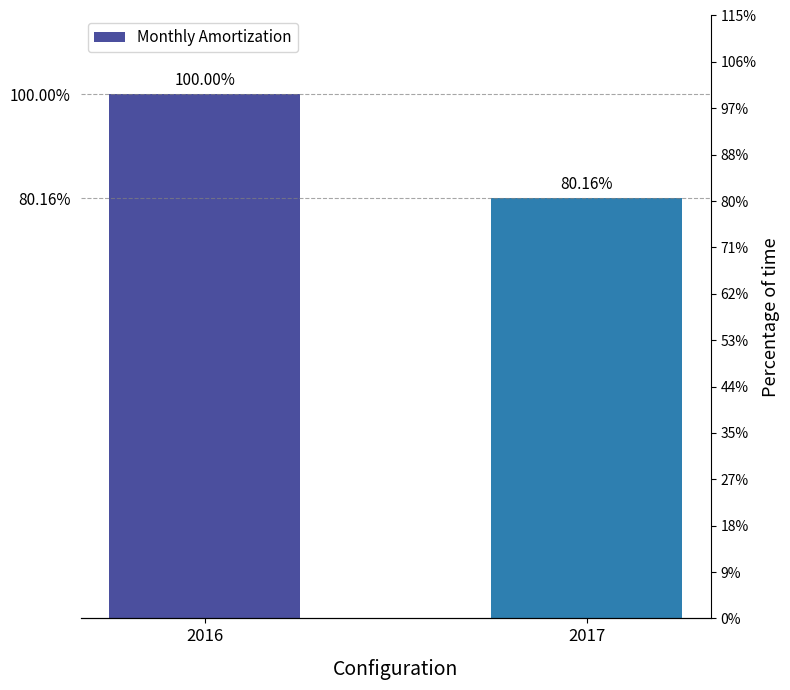

What is the minimum value shown in the chart?

80.2